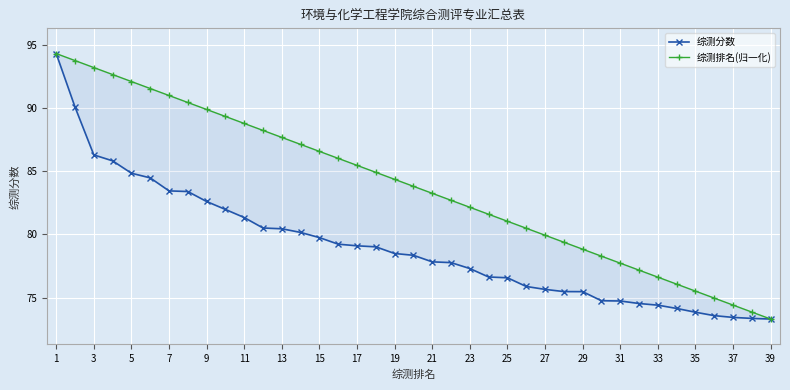

Is the value of 综测排名(归一化) at 11 greater than the value of 综测分数 at 19?

Yes